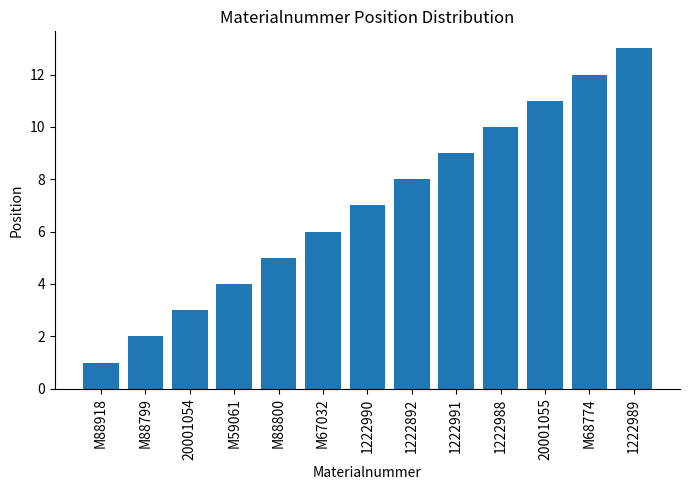

What is the difference between the values at M88799 and M88918?

1